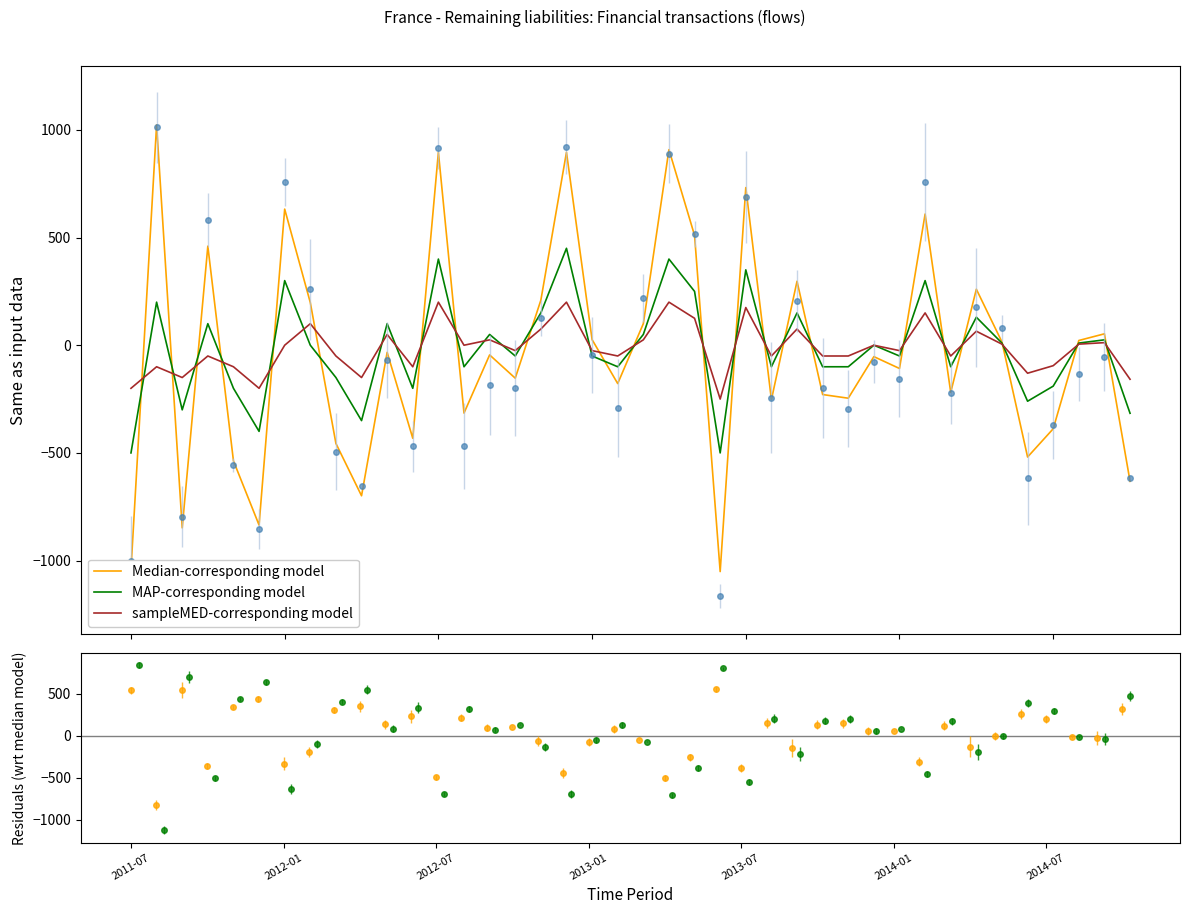

Reading right to left, extract all data points from this chart.

OBS_VALUE (median-corresponding): -632	53	22	-388	-519	15	260	-219	609	-108	-53	-246	-229	297	-253	732	-1051	510	908	100	-178	26	896	209	-153	-45	-315	896	-432	-33	-699	-456	198	632	-835	-537	460	-848	1023	-1041
Smoothed (MAP-corresponding): -316	25	10	-190	-260	10	130	-100	300	-50	0	-100	-100	150	-100	350	-500	250	400	50	-100	-50	450	150	-50	50	-100	400	-200	100	-350	-150	0	300	-400	-200	100	-300	200	-500
Trend (sampleMED-corresponding): -158	12	5	-95	-130	5	65	-50	150	-25	0	-50	-50	75	-50	175	-250	125	200	25	-50	-25	200	75	-25	25	0	200	-100	50	-150	-50	100	0	-200	-100	-50	-150	-100	-200